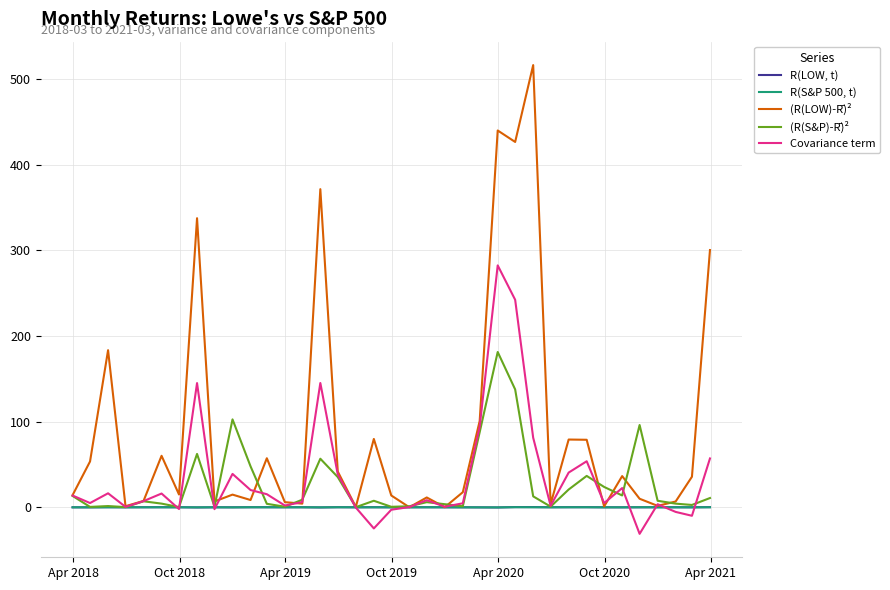

How many values in the (R(LOW)-R̄)² series are below 14?

16